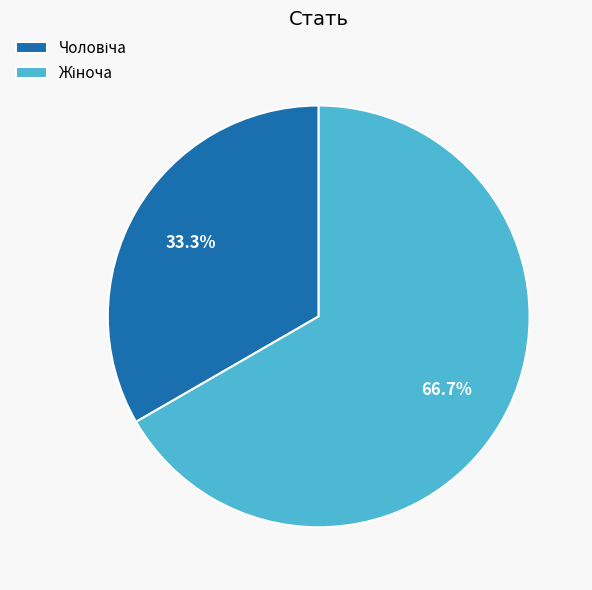

Is there a majority slice in this chart?

Yes